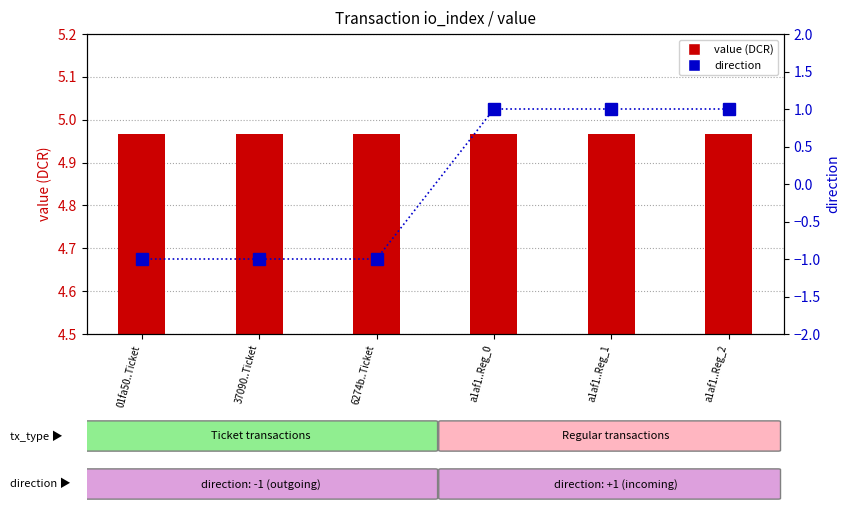

How many distinct data groups are displayed?

2